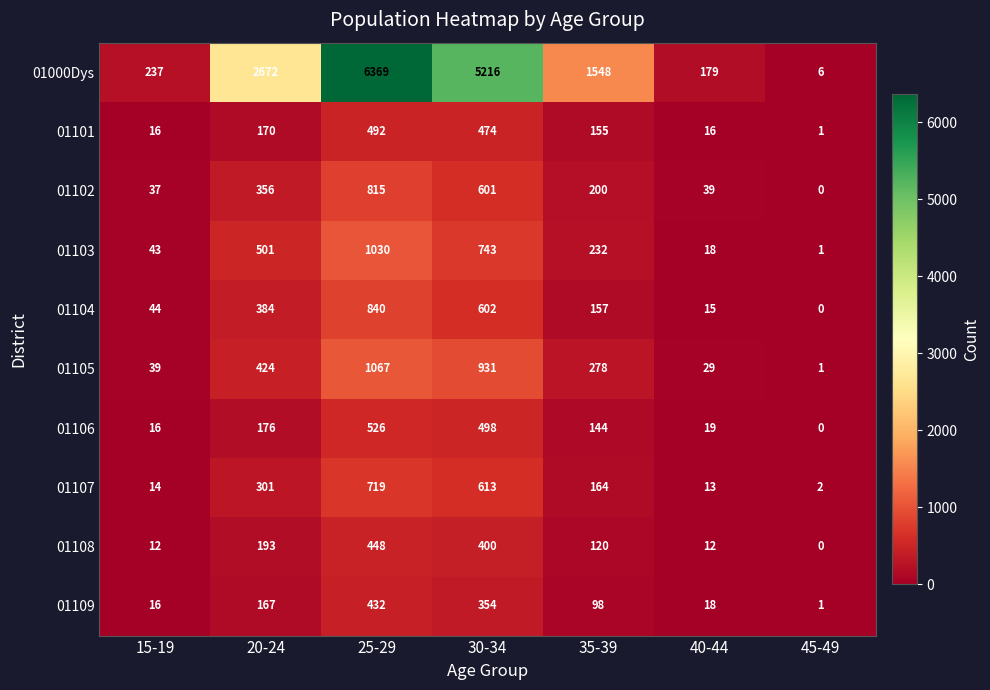

Which series has the widest spread of values?

01000Dys